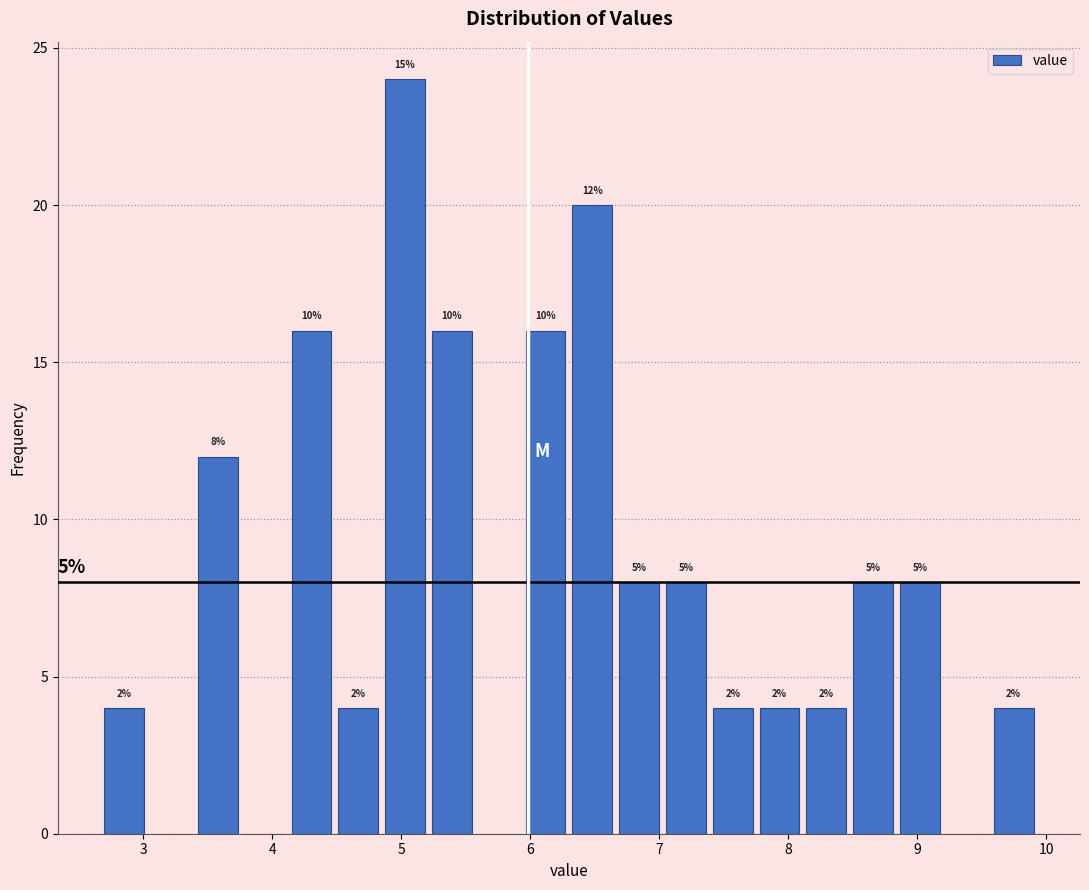

Read against the x-axis, roughly where is the centre of the tallest bar?

5.0